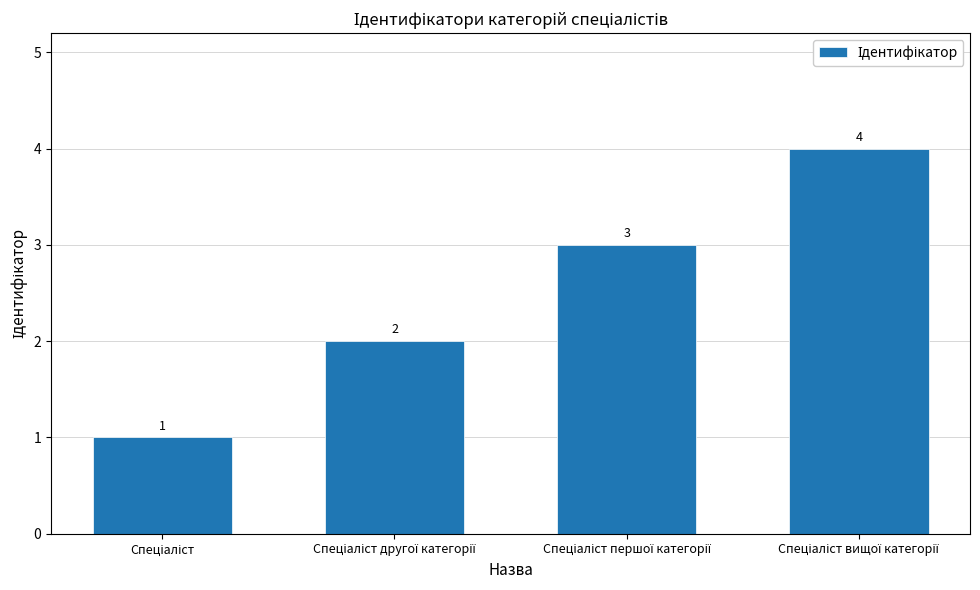

Does the chart contain any negative values?

No